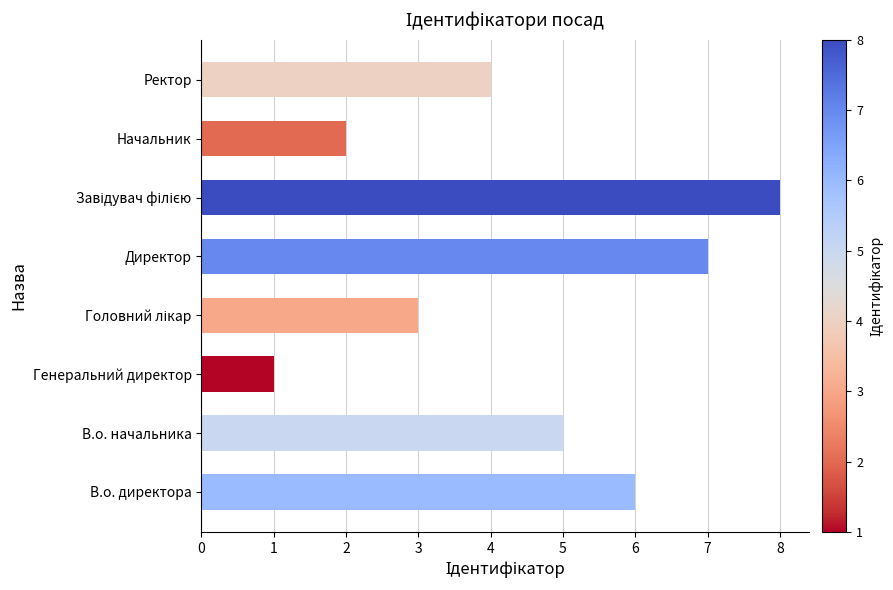

What is the change in value from В.о. директора to Директор?

+1